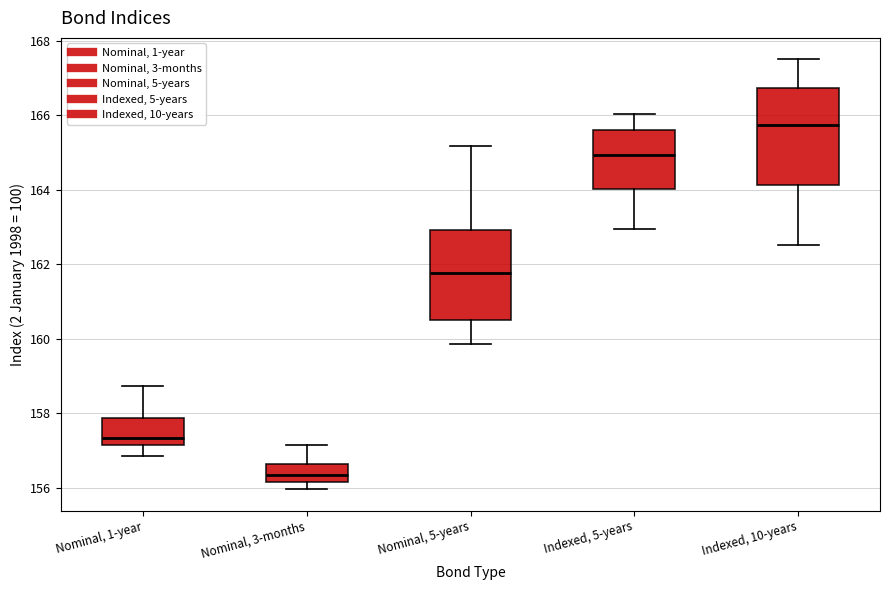

Reading left to right, transcribe this box plot: for each box, give where its median line is, the range the box spans, and where its two whiskers end, as read against the y-axis. The values are not printed on the chart, so give them approximately, as read against the axis.

Nominal, 1-year: median 157.4, box 157.2 to 157.8, whiskers 156.8 to 158.8
Nominal, 3-months: median 156.4, box 156.2 to 156.6, whiskers 156.0 to 157.2
Nominal, 5-years: median 161.8, box 160.6 to 163.0, whiskers 159.8 to 165.2
Indexed, 5-years: median 165.0, box 164.0 to 165.6, whiskers 163.0 to 166.0
Indexed, 10-years: median 165.8, box 164.2 to 166.8, whiskers 162.6 to 167.6